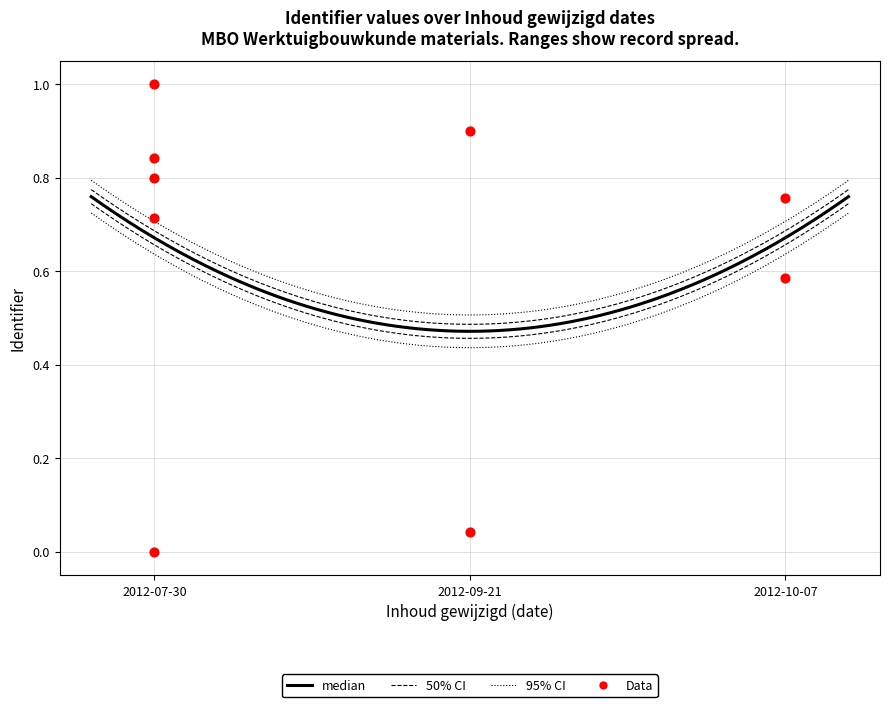

What is the change in value from 2012-10-07 to 2012-07-30?

+0.1